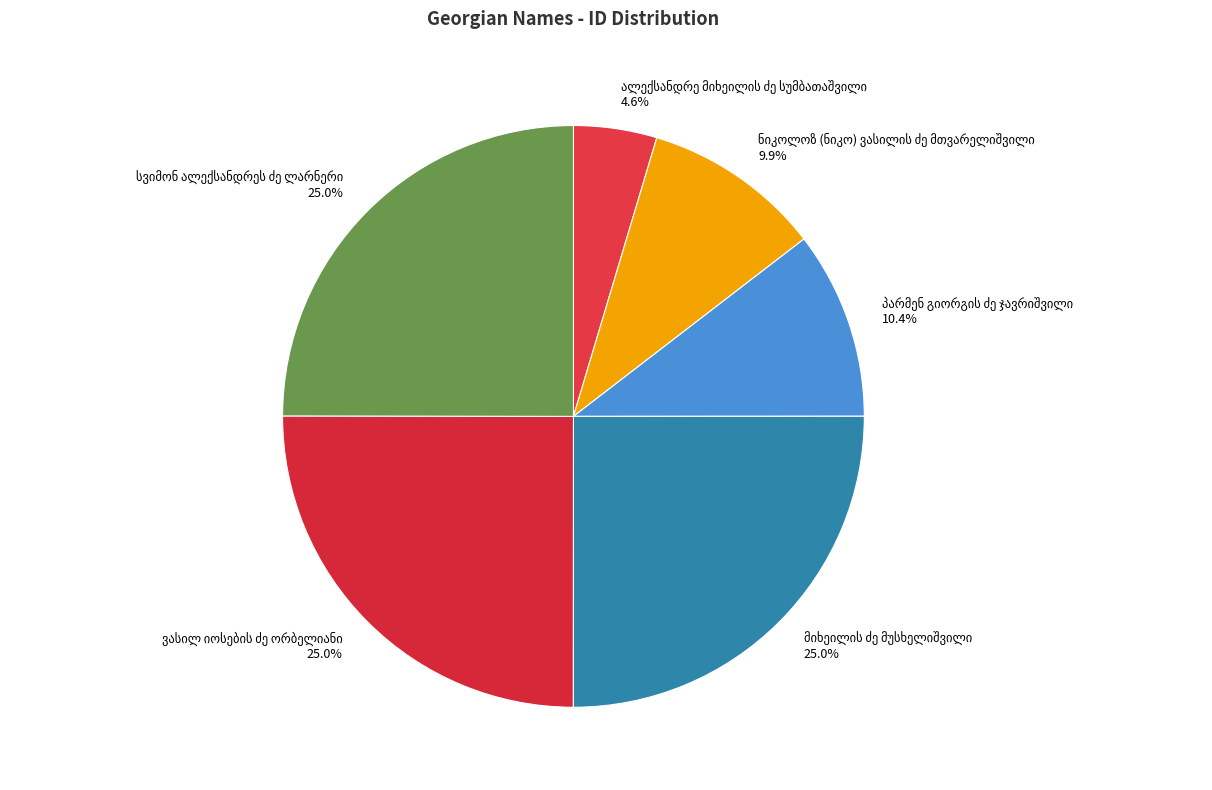

Is there any slice that represents more than half of the pie?

No